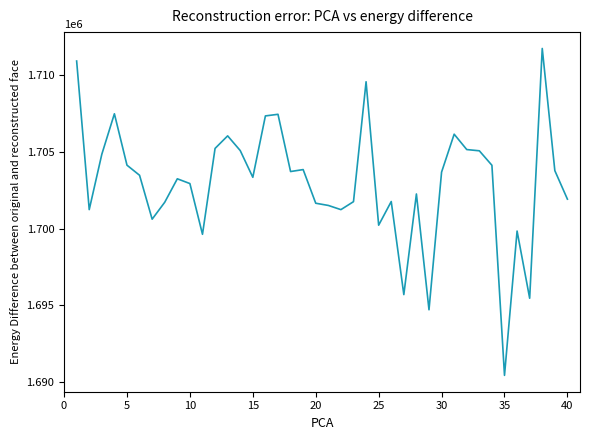

What is the difference between the maximum and second lowest values?

17026